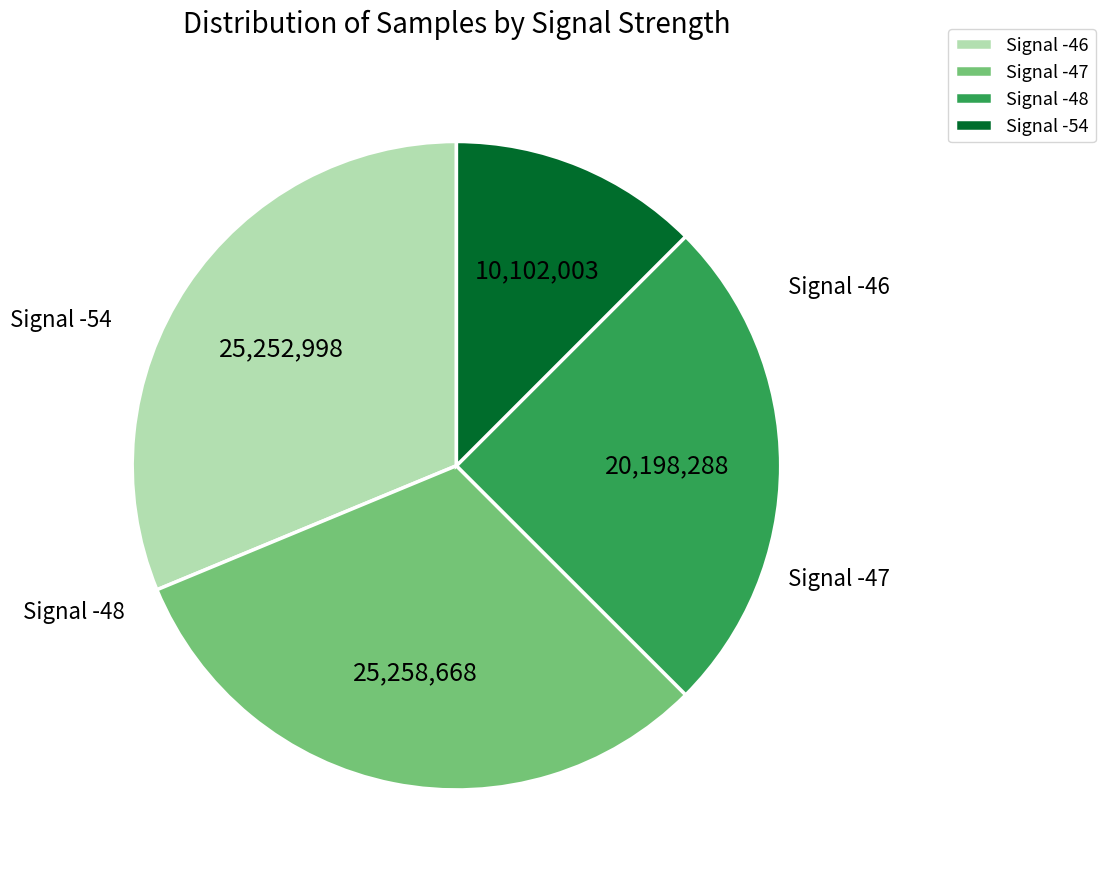

Which slice is the smallest?

Signal -54